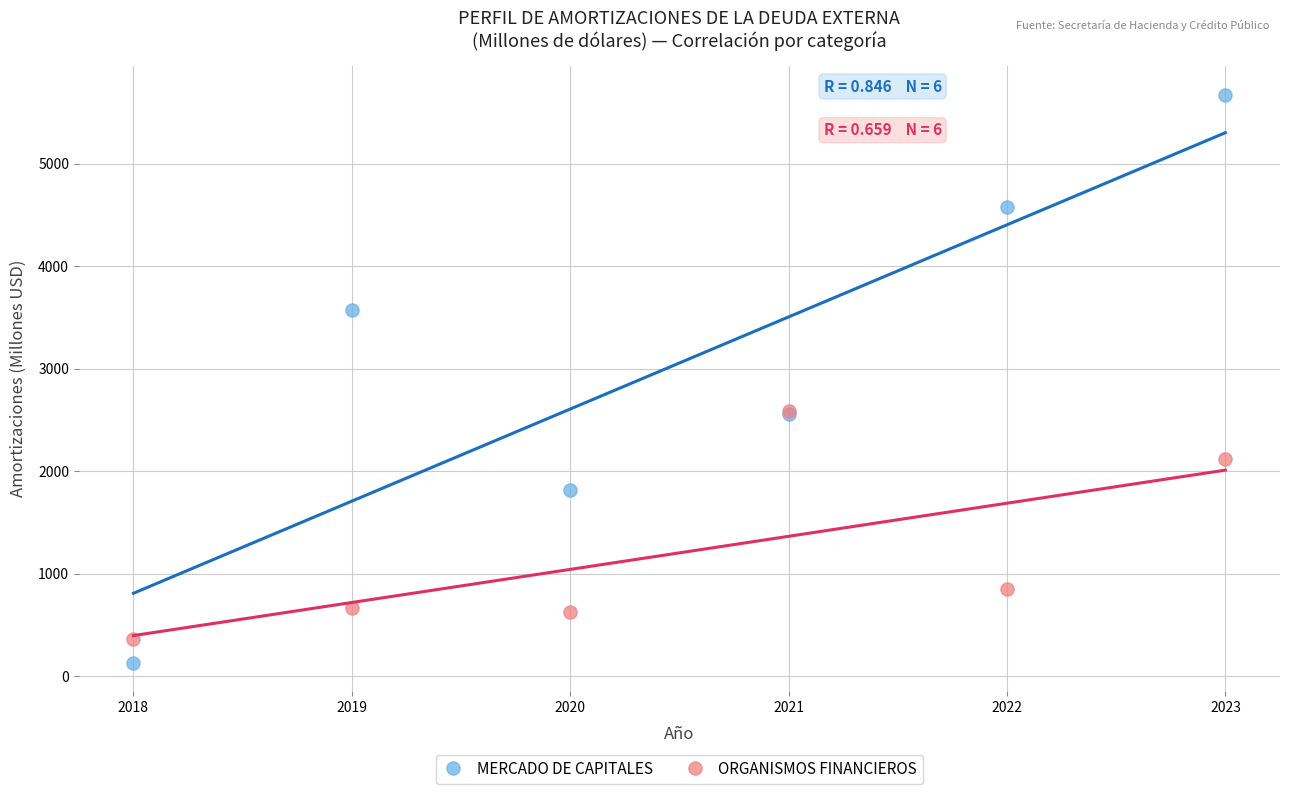

What are all the series names shown in the legend?

MERCADO DE CAPITALES, ORGANISMOS FINANCIEROS